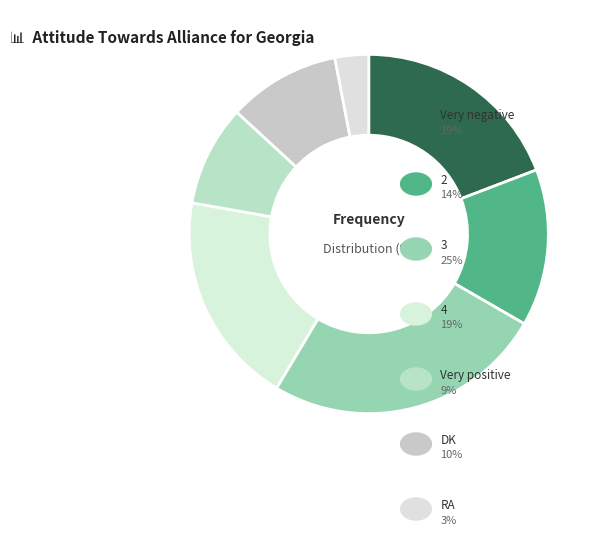

How many slices are in this pie chart?

7